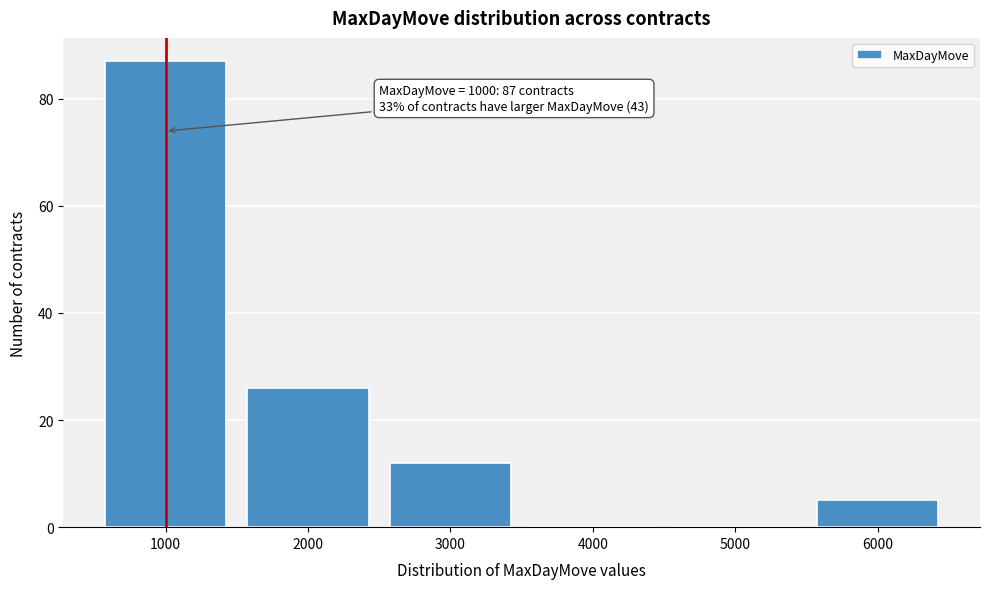

Reading left to right, extract all data points from this chart.

1000=87	2000=26	3000=12	4000=0	5000=0	6000=5